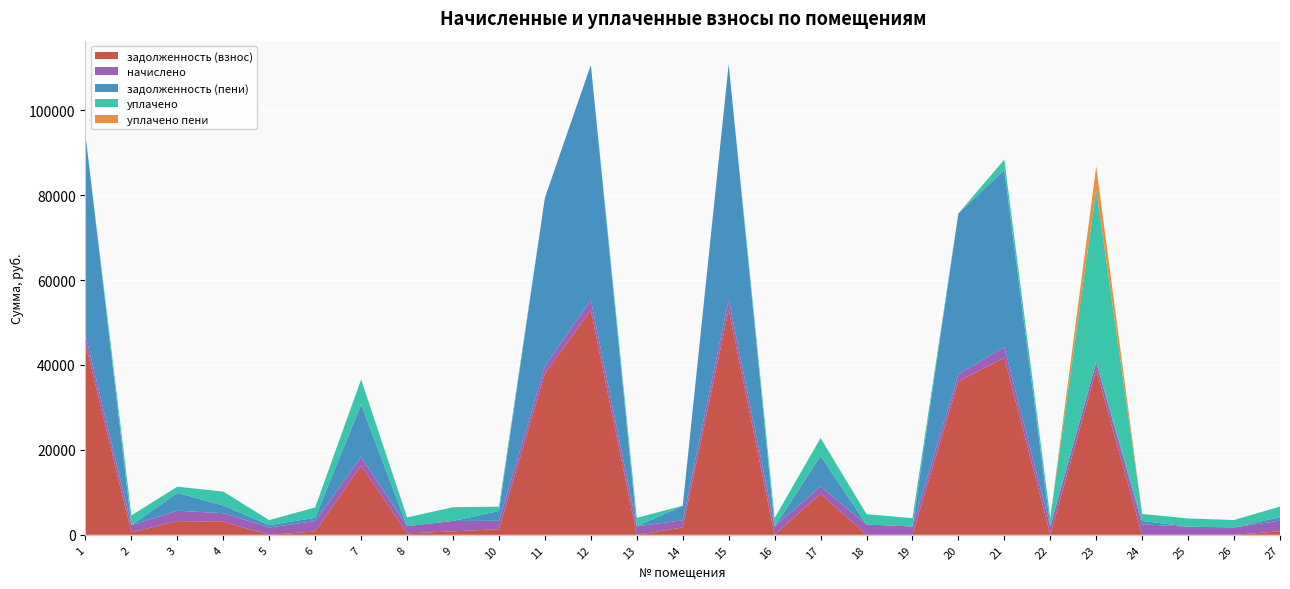

Reading left to right, what are all the values shown in this chart?

задолженность (взнос): 1=45045.3	2=570.3	3=3241.8	4=3053.9	5=0.0	6=806.2	7=16281.4	8=350.6	9=813.6	10=1324.9	11=37971.4	12=52932.3	13=0.0	14=1727.7	15=53013.5	16=0.0	17=9681.0	18=0.0	19=0.0	20=36128.3	21=41728.6	22=0.0	23=38865.7	24=0.0	25=0.0	26=0.0	27=831.8
начислено: 1=2042.6	2=1710.8	3=2426.0	4=2035.2	5=1732.9	6=2418.7	7=2016.8	8=1696.0	9=2440.8	10=1987.3	11=1721.8	12=2400.2	13=1998.4	14=1696.0	15=2403.9	16=1976.2	17=1714.5	18=2433.4	19=1957.8	20=1721.8	21=2459.2	22=1998.4	23=1762.4	24=2459.2	25=1924.6	26=1740.3	27=2496.1
задолженность (пени): 1=47087.9	2=0.0	3=4217.8	4=1807.2	5=537.5	6=806.2	7=12386.4	8=0.0	9=0.0	10=2315.8	11=39693.2	12=55332.5	13=0.0	14=3423.7	15=55417.4	16=0.0	17=7162.1	18=0.0	19=0.0	20=37850.1	21=41728.5	22=0.0	23=0.0	24=819.7	25=0.0	26=0.0	27=831.8
уплачено: 1=0.0	2=2281.0	3=1450.0	4=3281.9	5=1195.3	6=2418.7	7=5911.8	8=2046.7	9=3254.4	10=996.3	11=0.0	12=0.0	13=1998.4	14=0.0	15=0.0	16=1976.2	17=4233.4	18=2433.4	19=1957.8	20=0.0	21=2459.4	22=1998.4	23=40628.0	24=1639.5	25=1924.6	26=1740.3	27=2496.1
уплачено пени: 1=0.0	2=5.6	3=0.0	4=0.0	5=0.0	6=0.0	7=0.0	8=0.0	9=0.0	10=0.0	11=0.0	12=0.0	13=0.0	14=0.0	15=0.0	16=0.0	17=0.0	18=0.0	19=0.0	20=0.0	21=0.0	22=0.0	23=5507.3	24=2.1	25=0.0	26=0.0	27=0.0